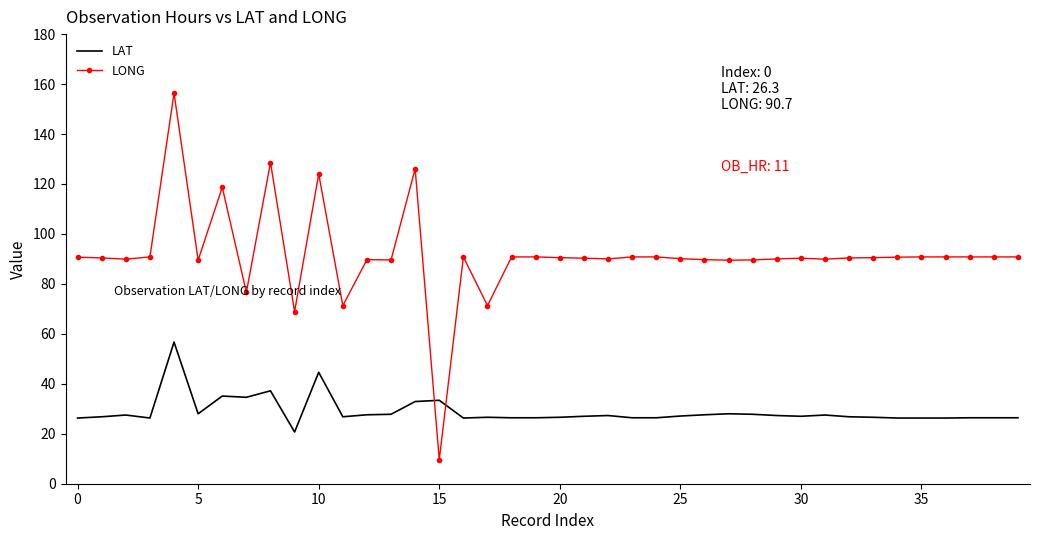

Which series has the largest total across all categories?

LONG